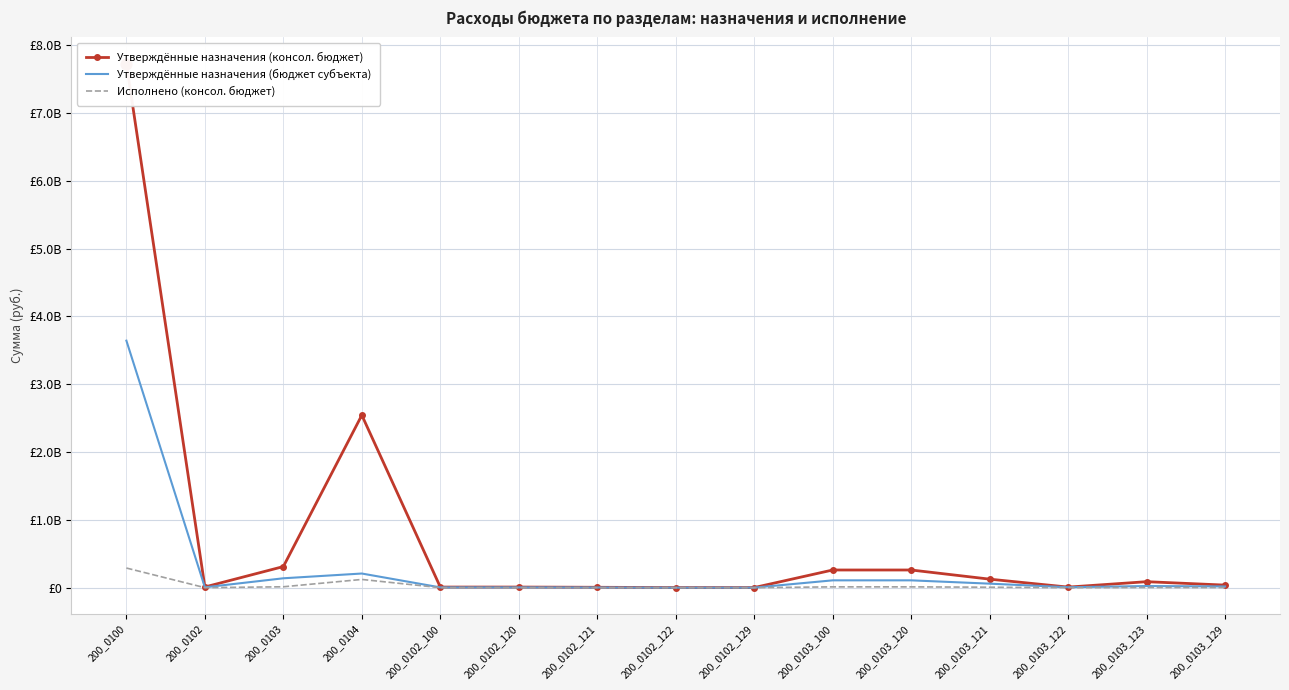

Which series has the largest Y range (max minus min)?

Утверждённые назначения (консол. бюджет)